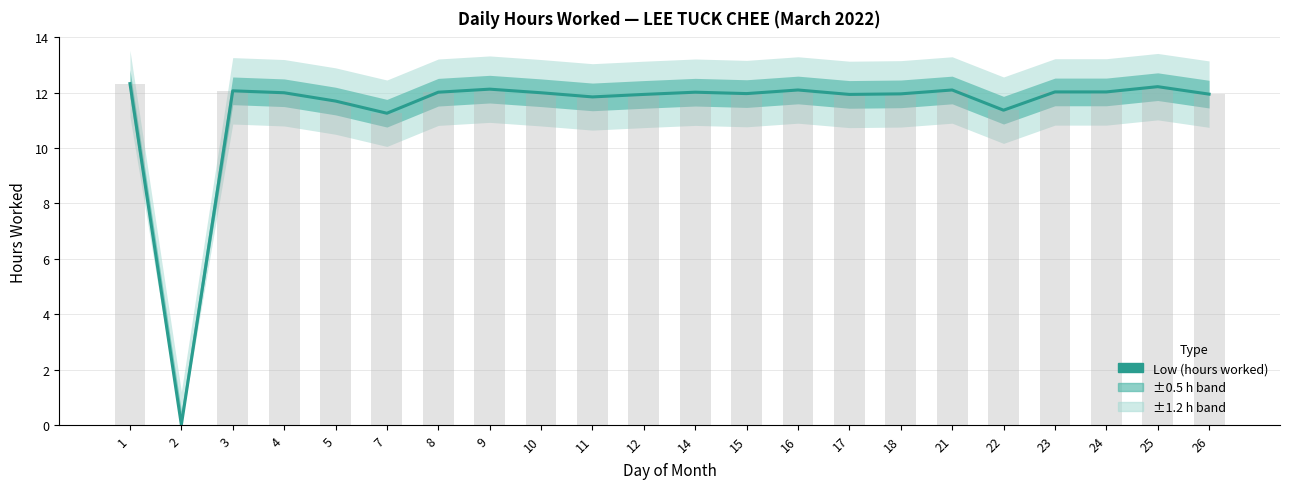

Between 21 and 7, which is larger?

21